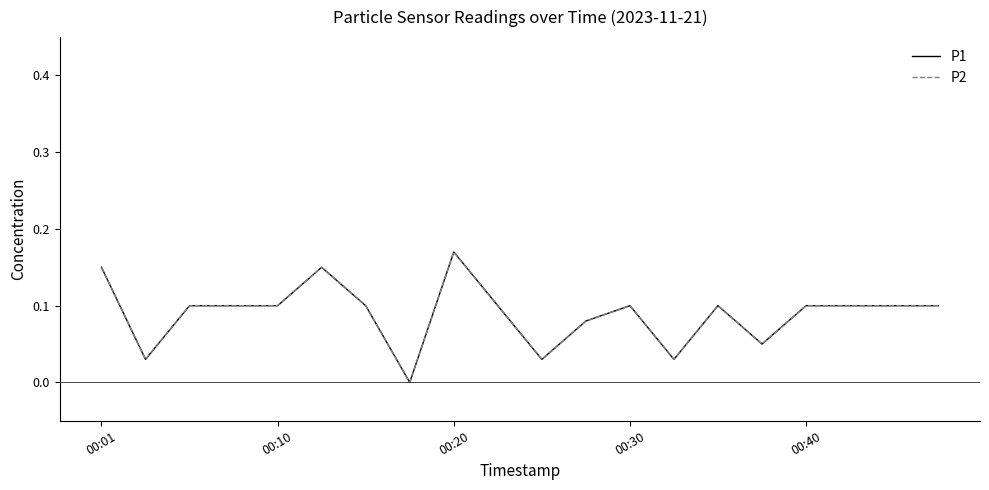

Is this an area chart (filled region under the line)?

No